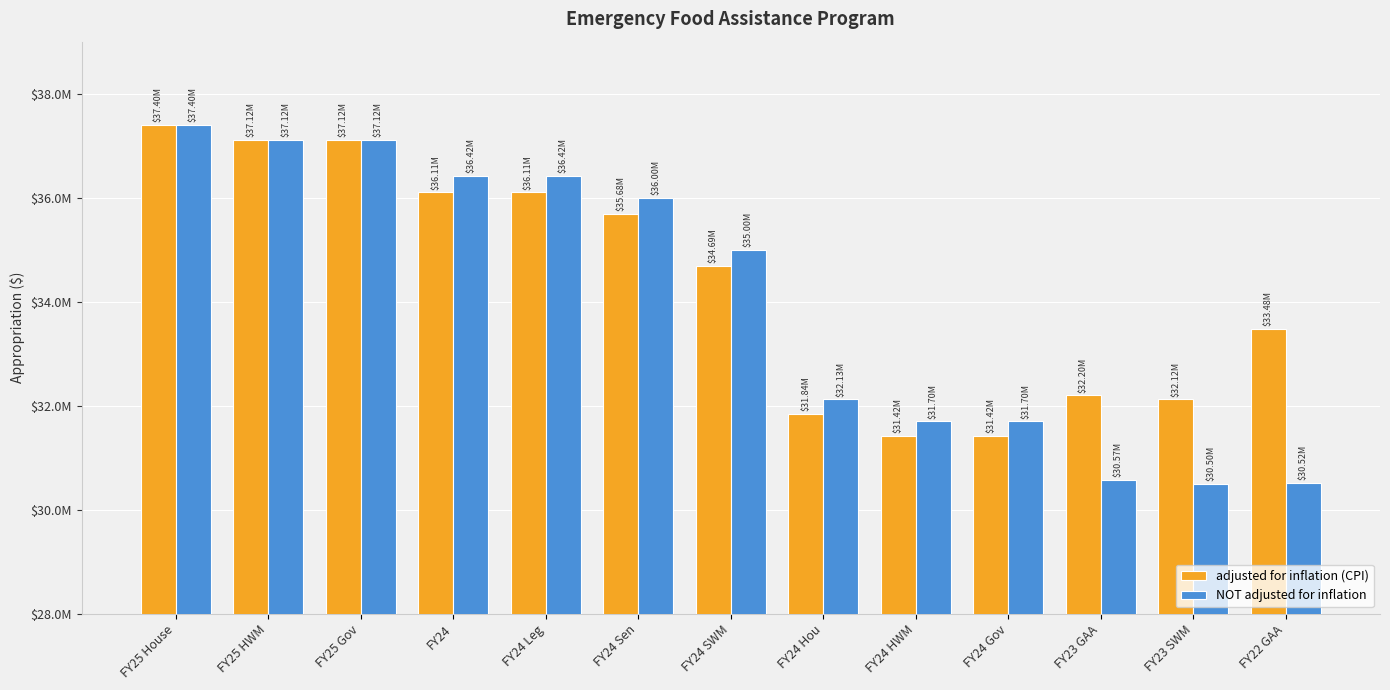

Rank the series by their average value, from lowest to highest.

NOT adjusted for inflation, adjusted for inflation (CPI)